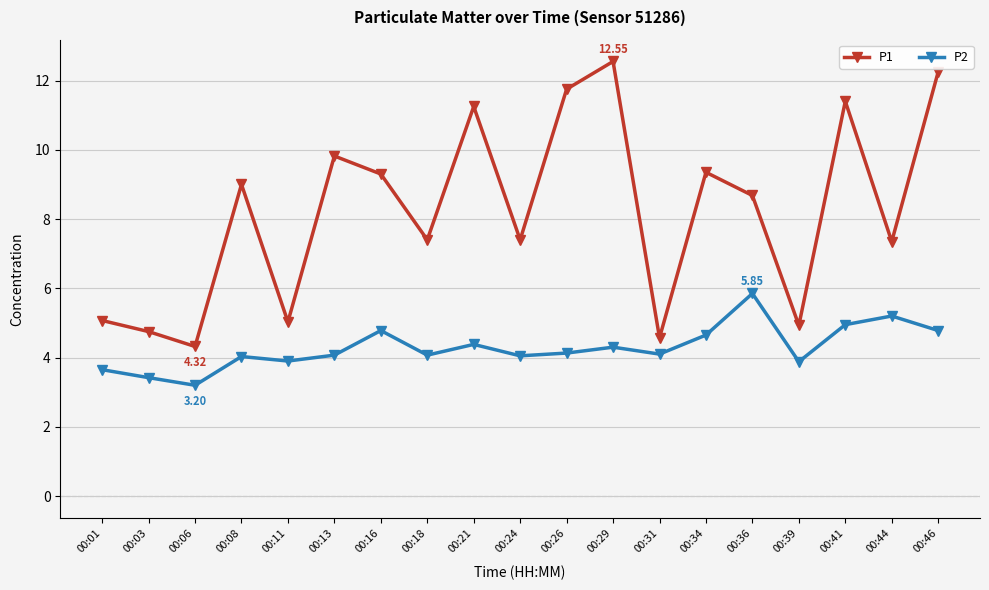

Count the number of data series in this chart.

2